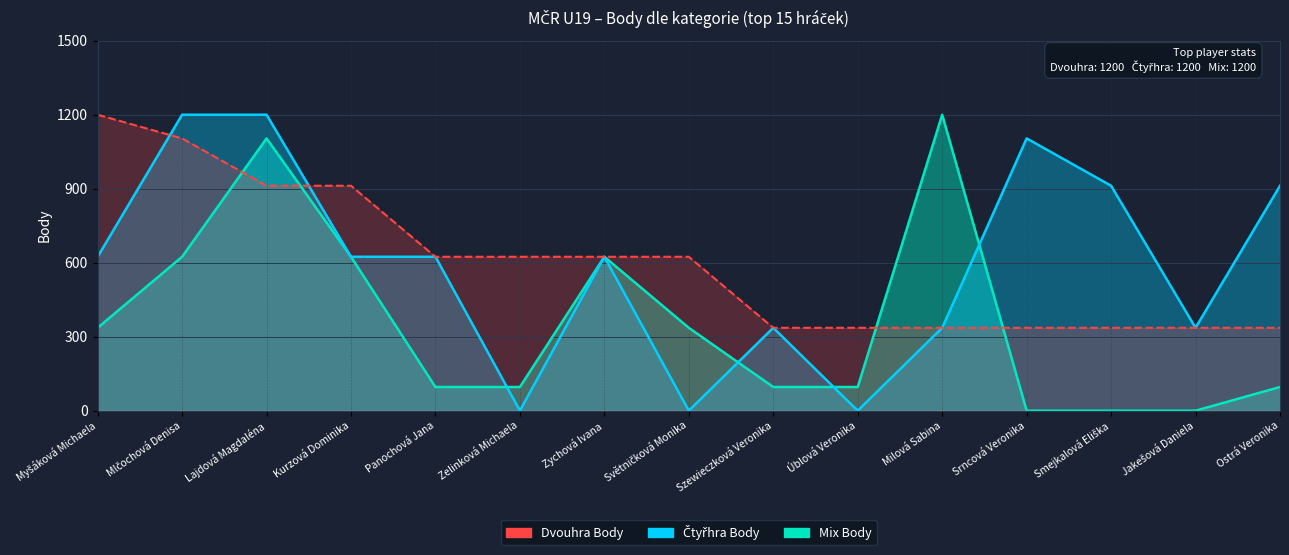

Read the Dvouhra Body value at Jakešová Daniela, to the nearest 50.

350